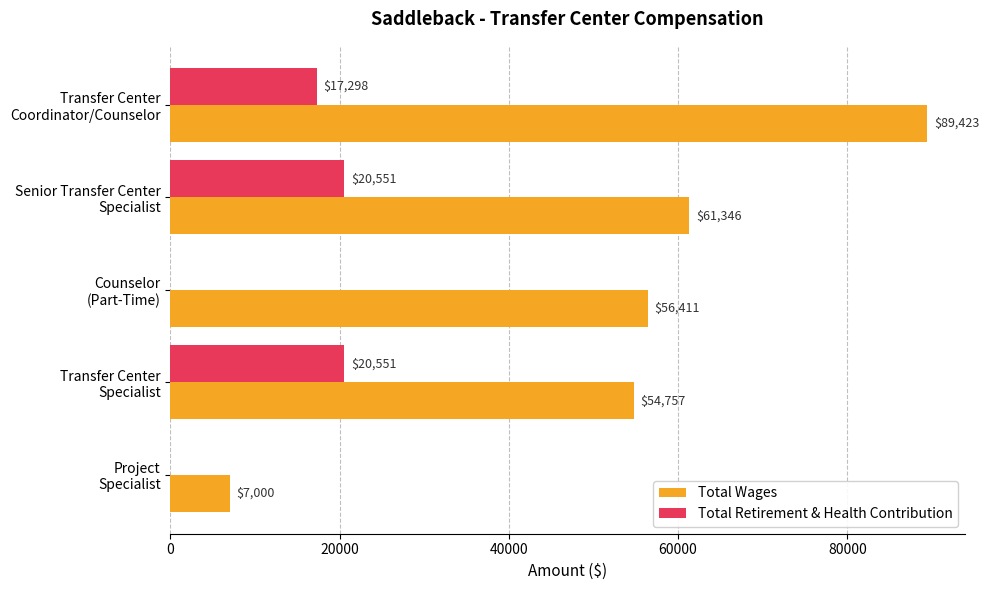

What is the sum of all Total Retirement & Health Contribution values?

58400